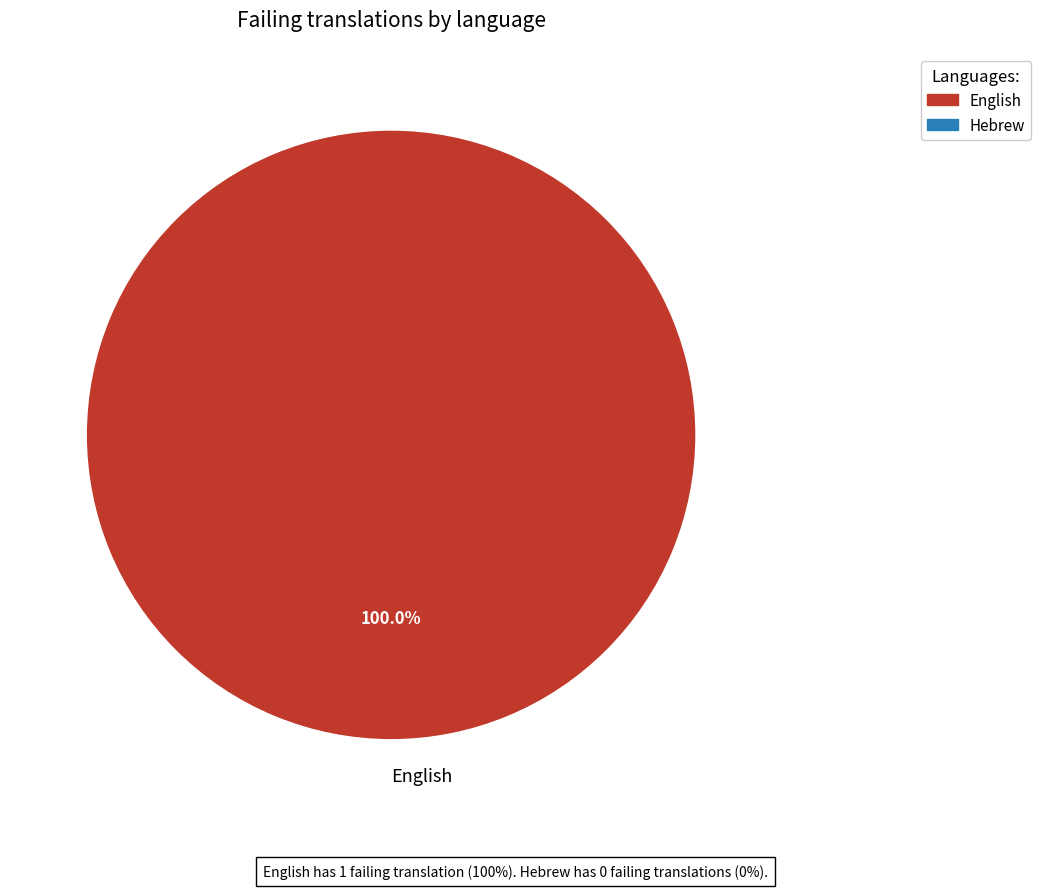

Is there a majority slice in this chart?

Yes